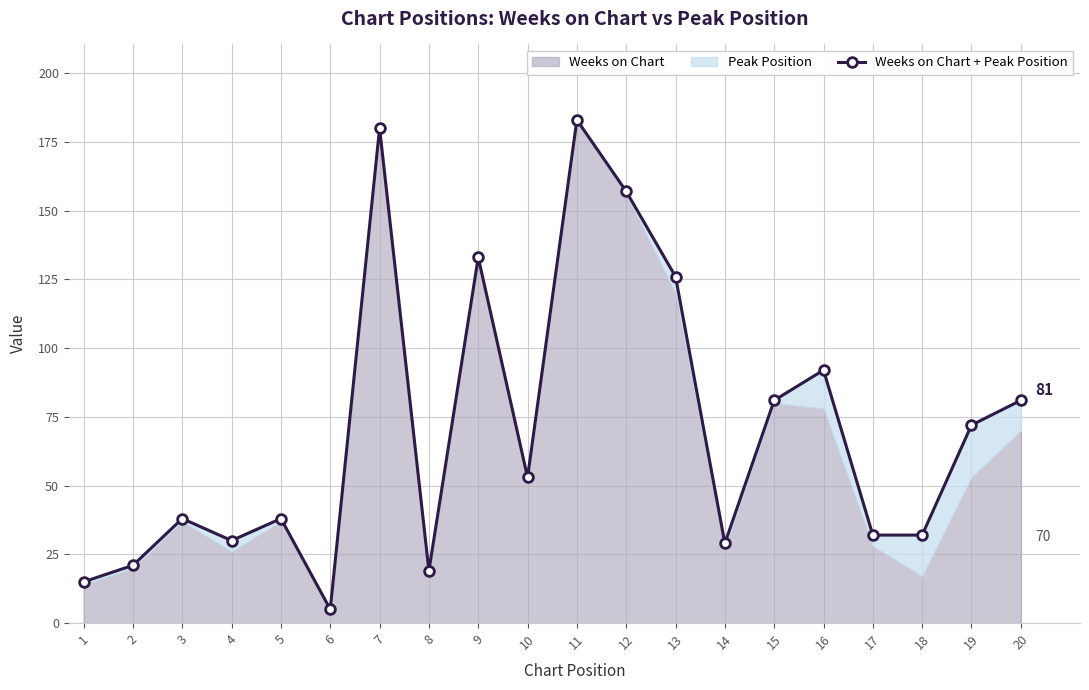

Reading left to right, transcribe all the data shown in this chart.

1=15	2=21	3=38	4=30	5=38	6=5	7=180	8=19	9=133	10=53	11=183	12=157	13=126	14=29	15=81	16=92	17=32	18=32	19=72	20=81